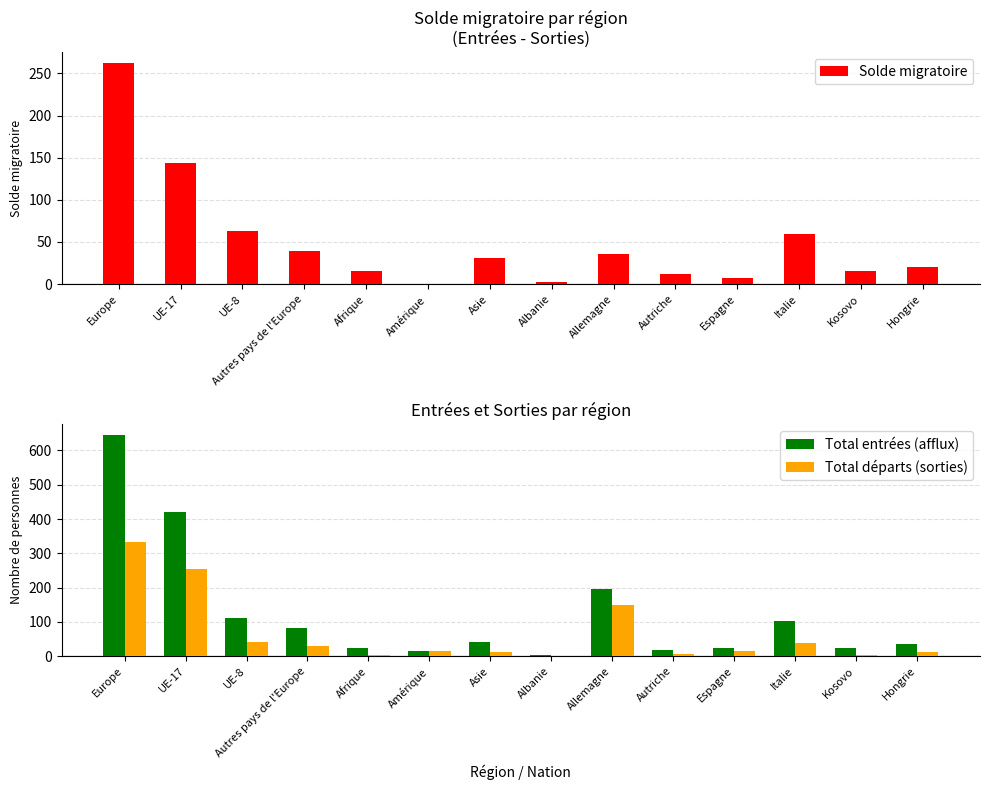

Are the bars horizontal?

No